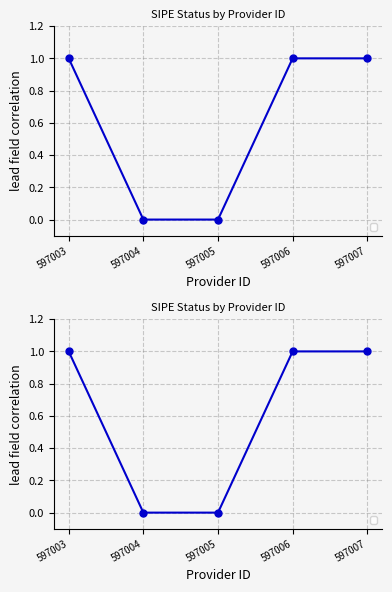

Reading left to right, extract all data points from this chart.

597003=1	597004=0	597005=0	597006=1	597007=1